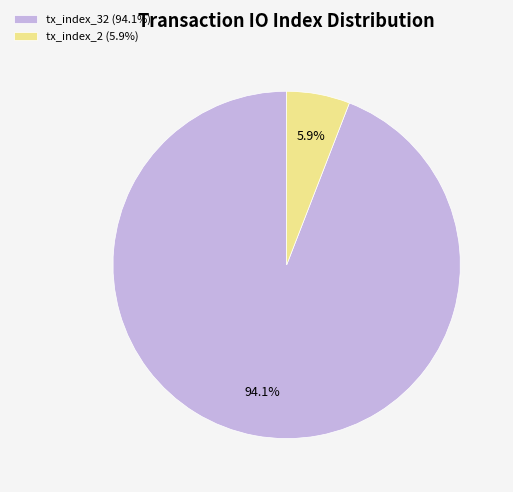

Approximately how many times larger is the value at tx_index_2 compared to tx_index_32?

0.1